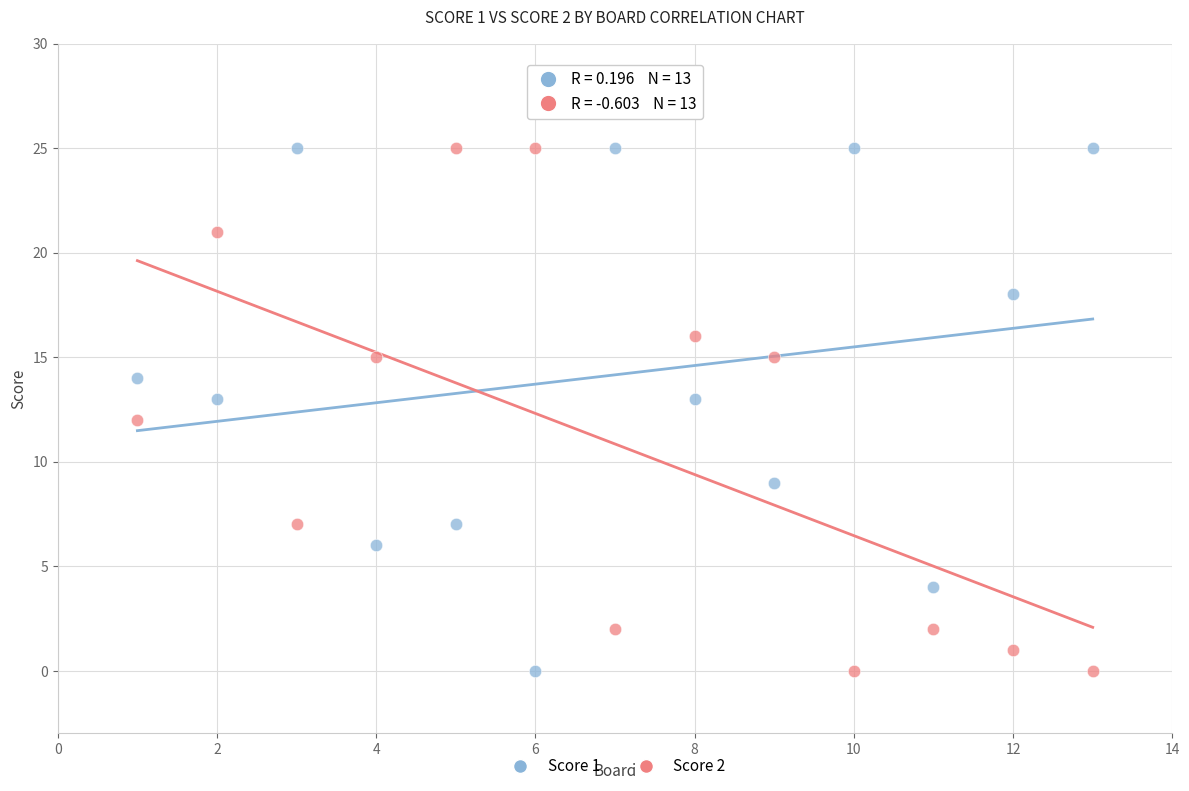

What is the X range (max minus min) for the scatter plot?

12